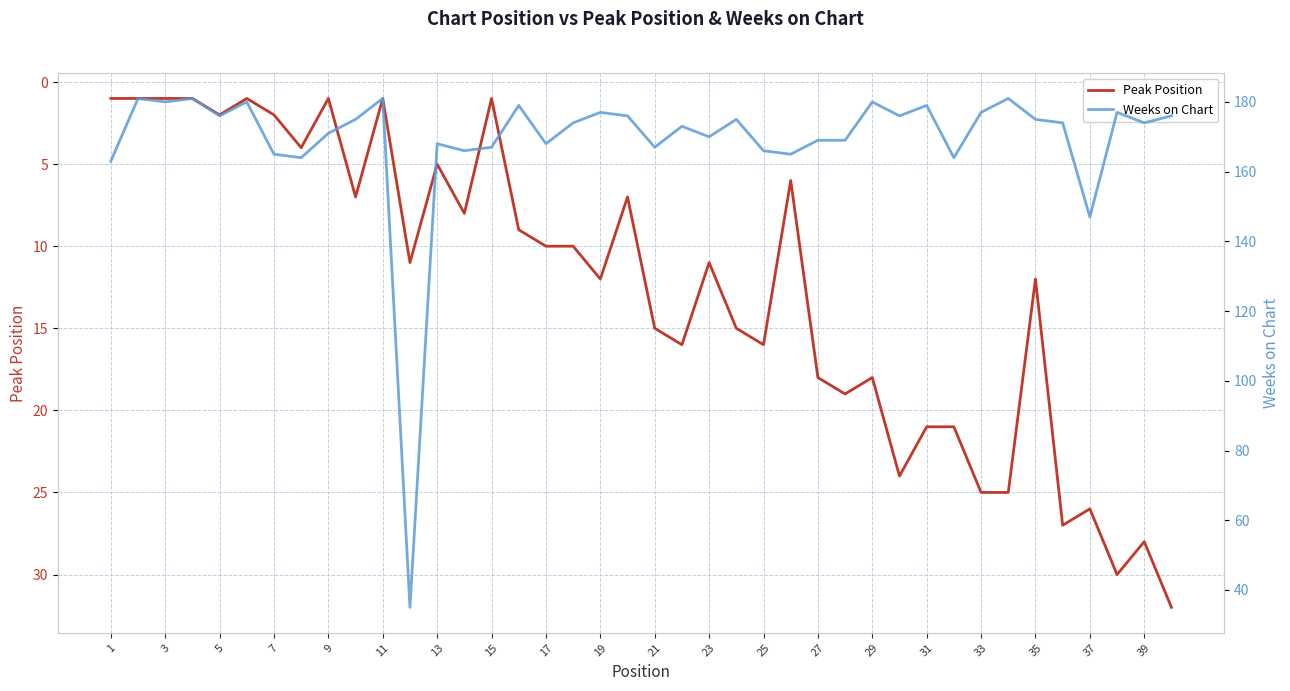

Which series has the largest total across all categories?

Weeks on Chart